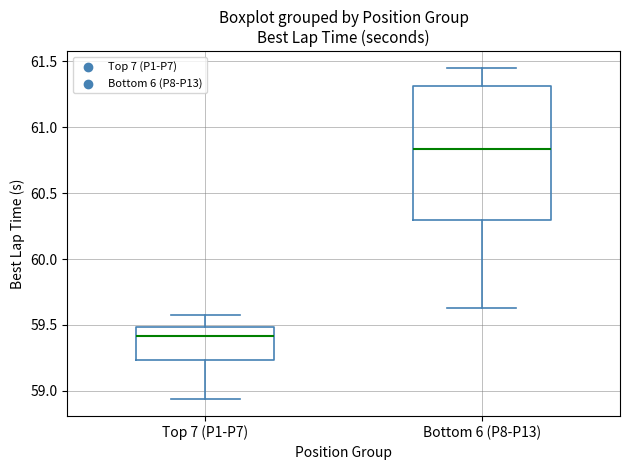

Where does the median line of the box for Top 7 (P1-P7) sit on the y-axis? The values are not printed on the chart, so give them approximately, as read against the axis.

59.40